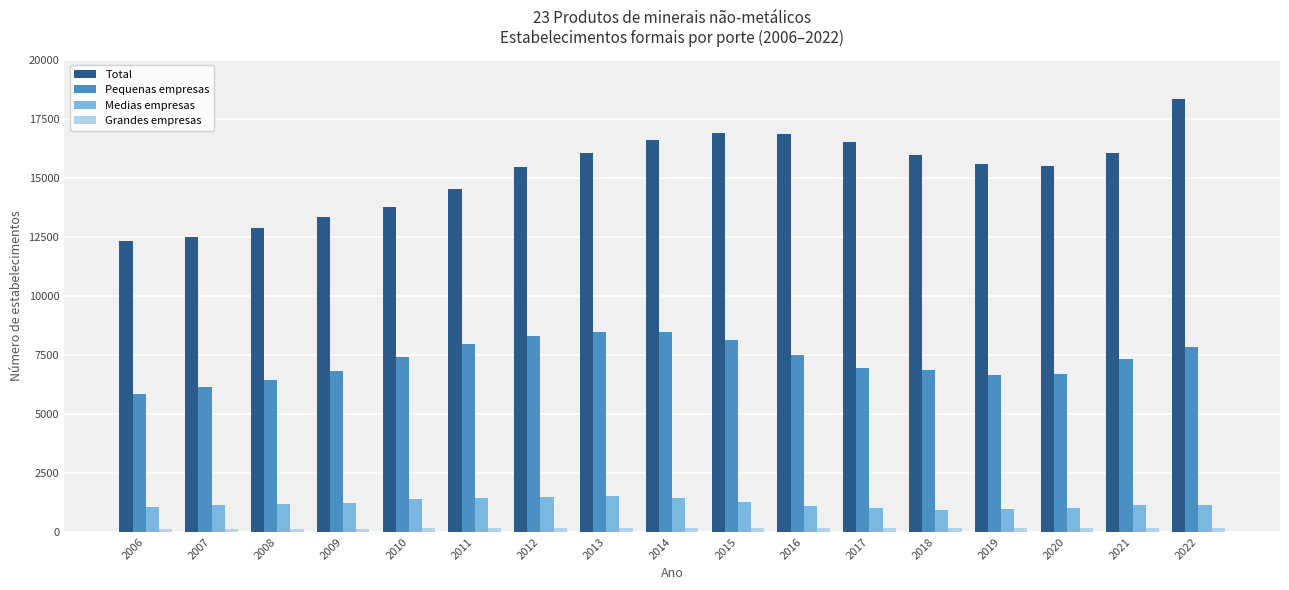

What is the difference between the second highest and minimum values in the Pequenas empresas series?

2626